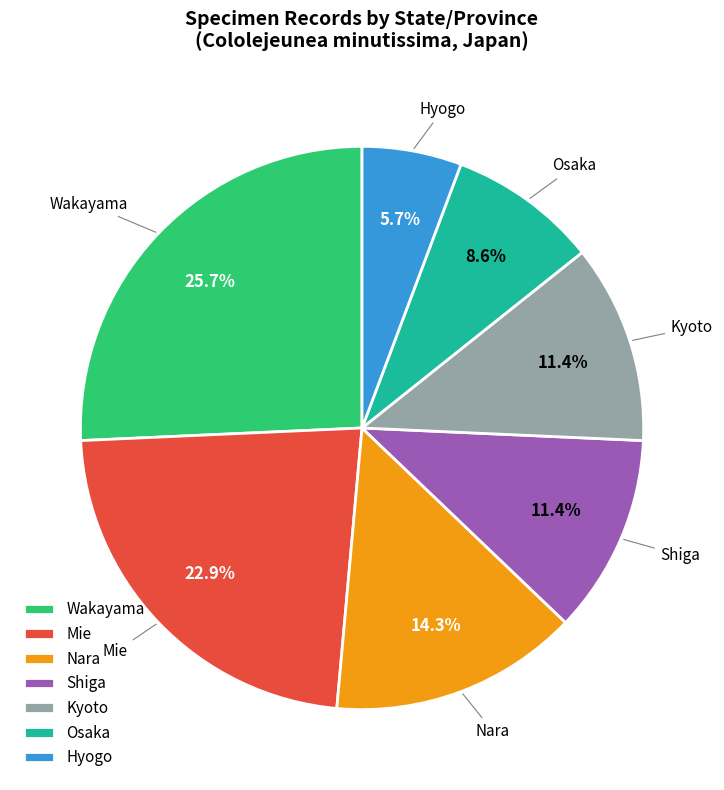

Does any single category account for the majority?

No